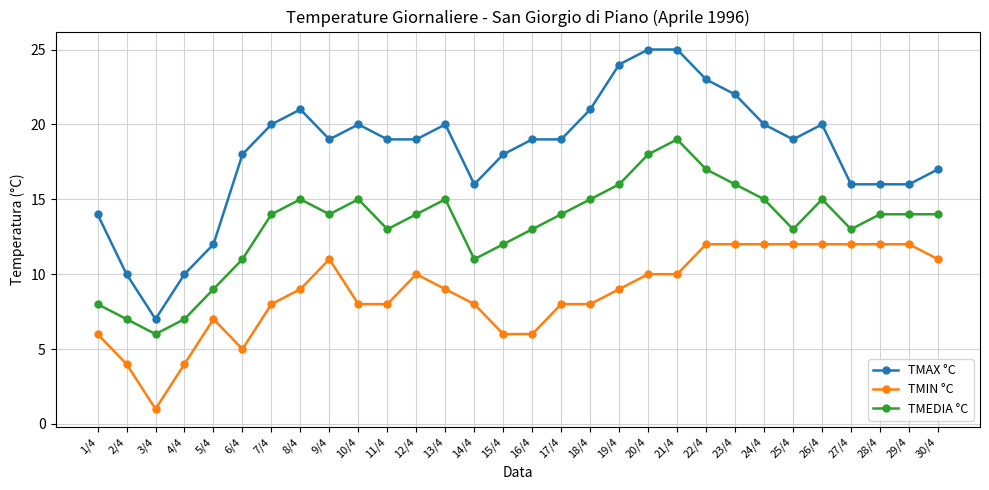

Is the value of TMIN °C at 17/4 greater than the value of TMEDIA °C at 24/4?

No